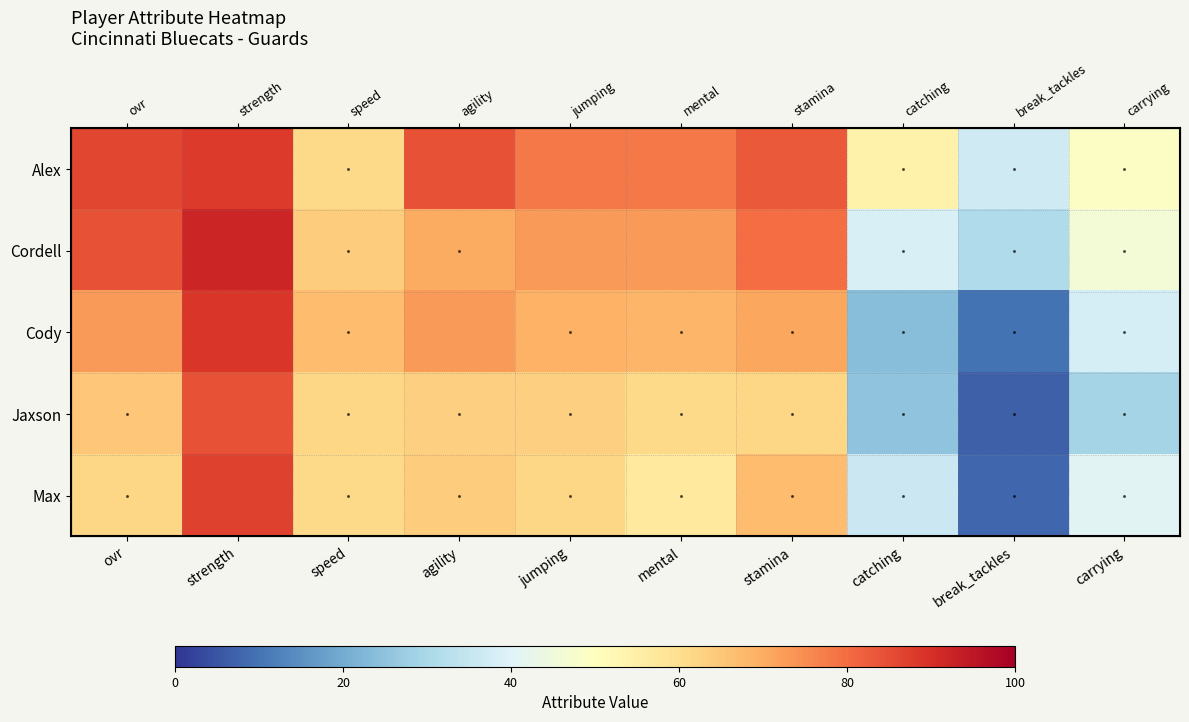

Which series has the largest range (max minus min)?

Cody